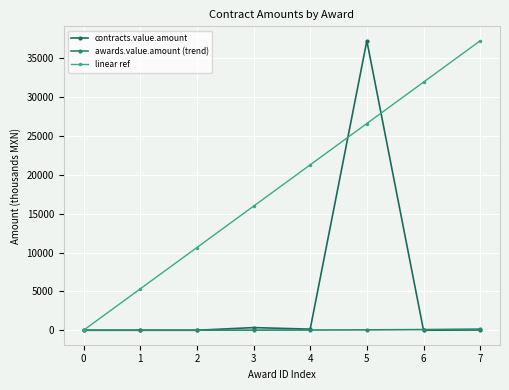

Is the value of linear ref at 7 greater than the value of awards.value.amount (trend) at 6?

Yes